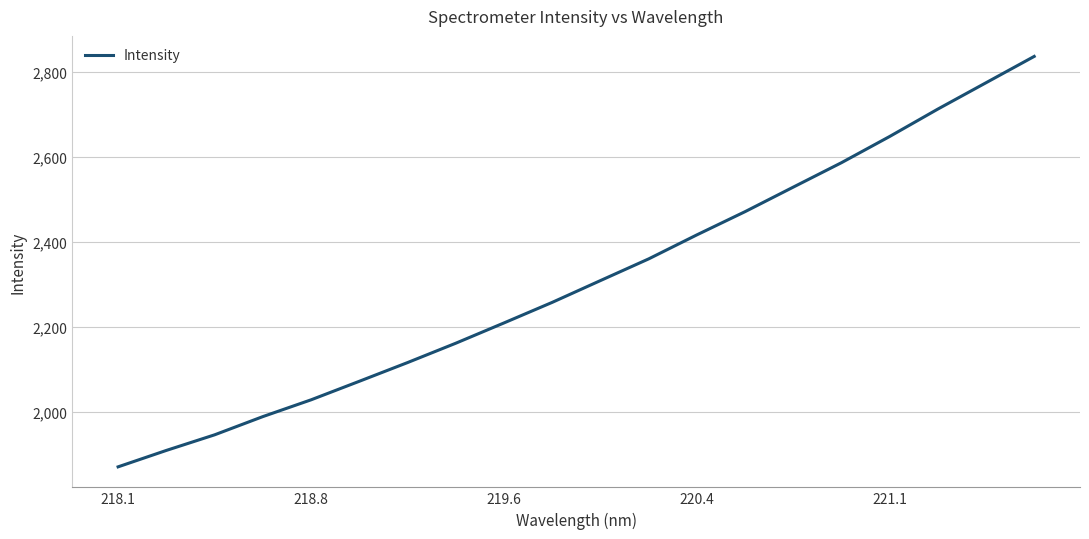

Does the chart have visible grid lines?

Yes